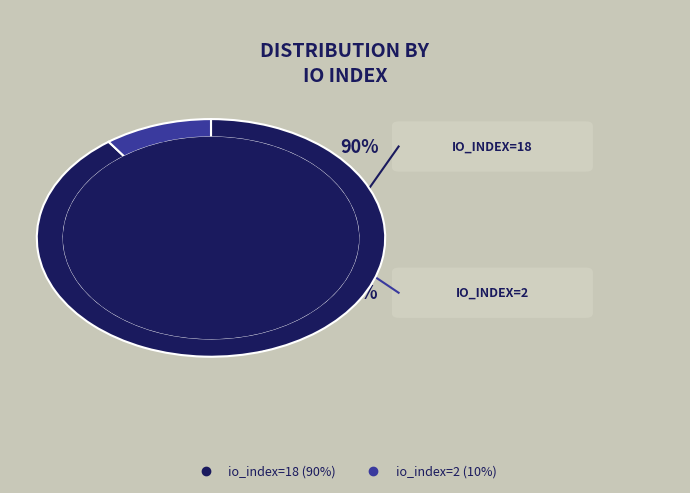

Does io_index=2 account for over 50% of the chart?

No